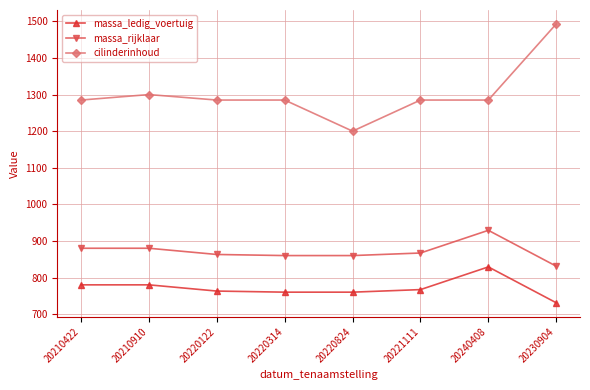

What is the difference between the massa_ledig_voertuig values at 20240408 and 20220122?

66